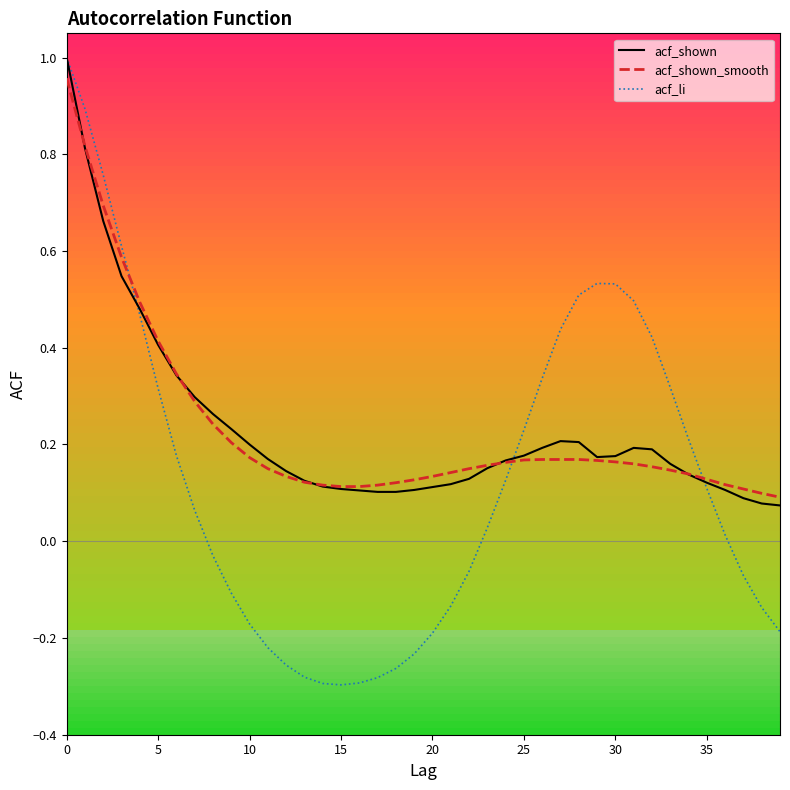

Does the chart display data point markers on the line(s)?

No